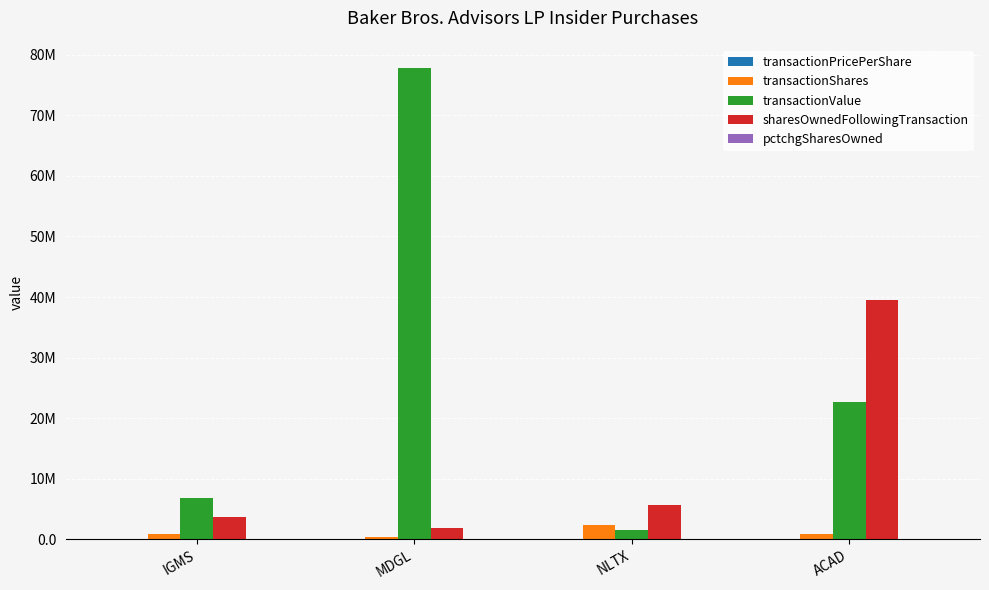

Does the chart contain stacked bars?

No